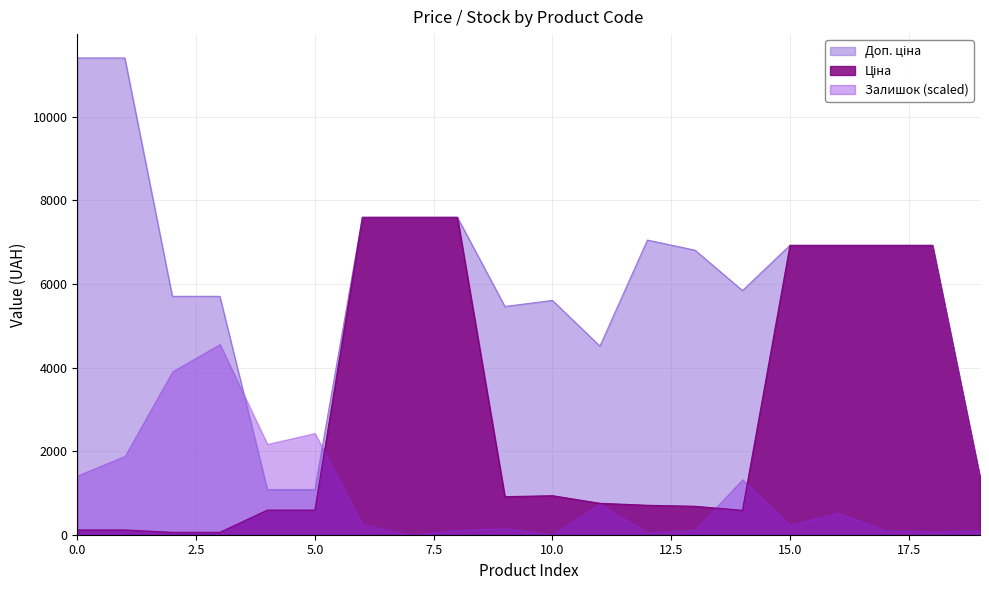

What is the sum of all Ціна values?

57957.4